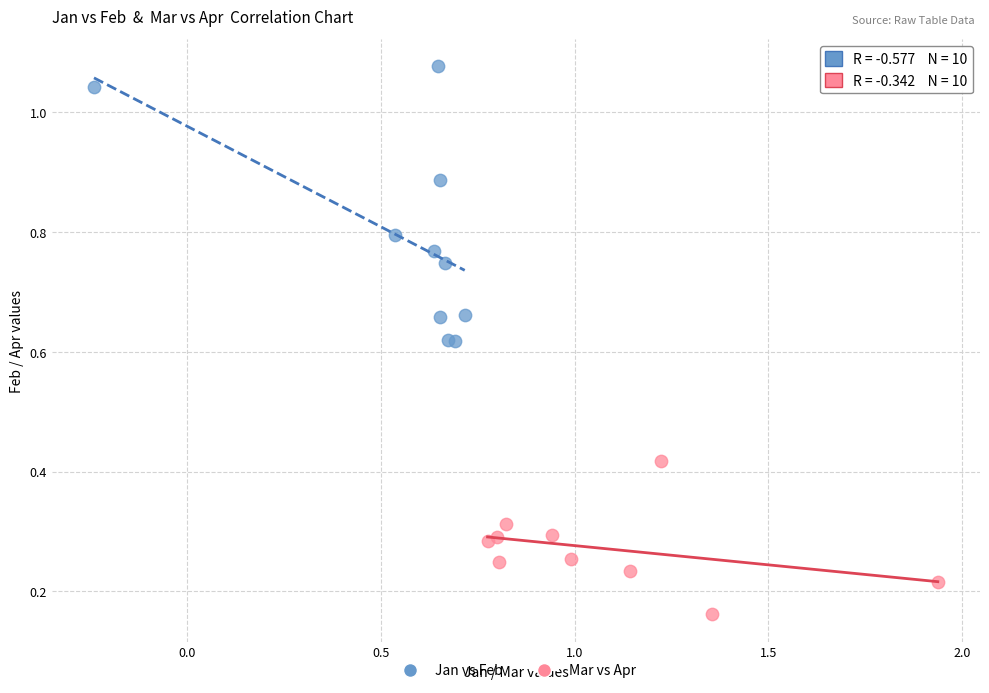

Which series contains the highest Y value?

Jan vs Feb